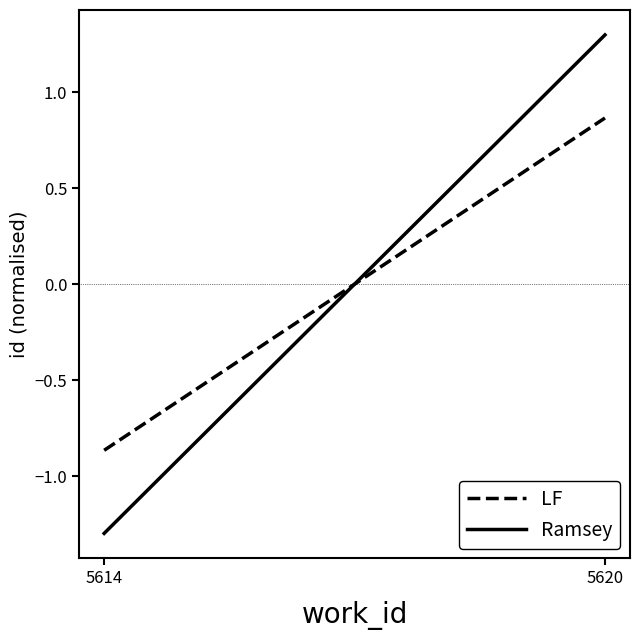

How many distinct data groups are displayed?

2